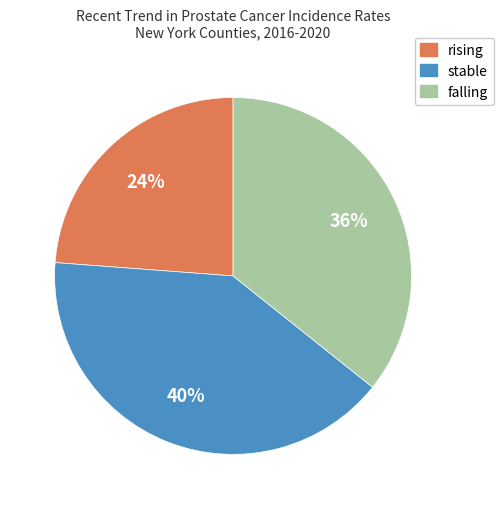

Do stable and rising together represent more than half of the pie?

Yes